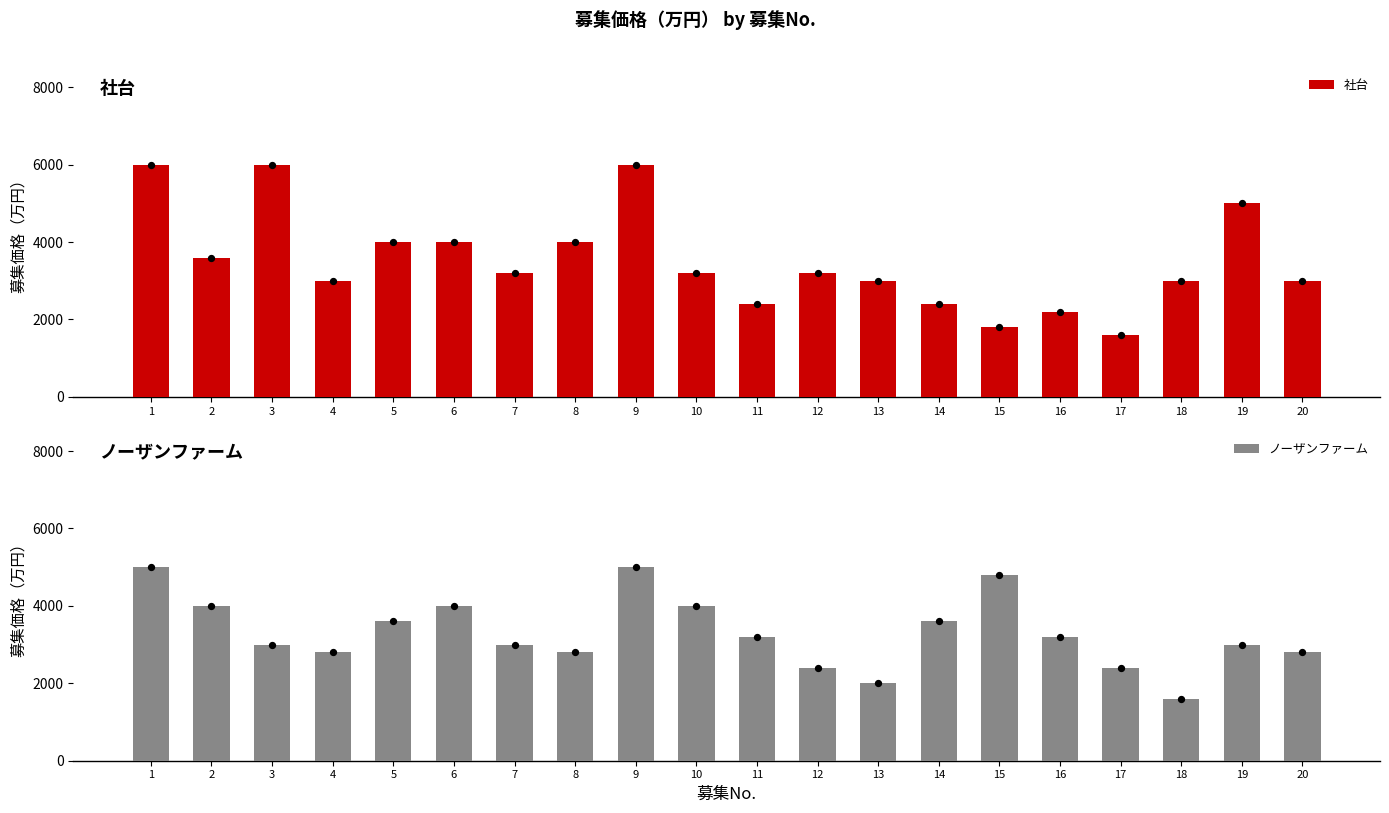

Which series contains the highest Y value?

社台